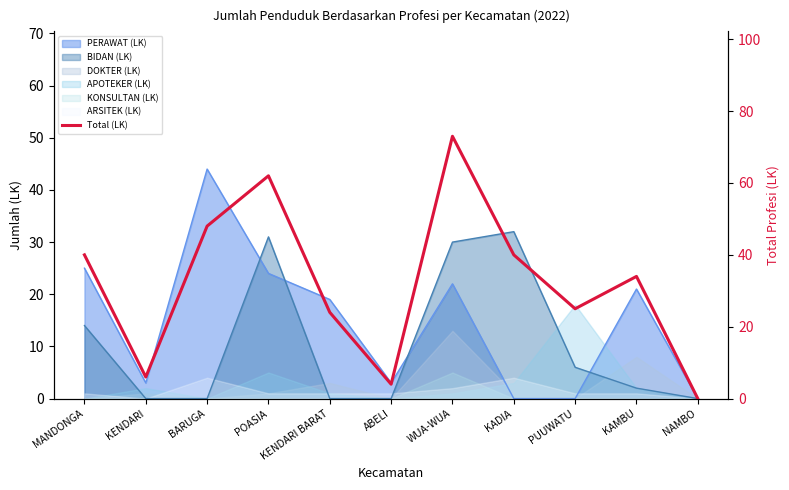

How many lines are shown in the chart?

1